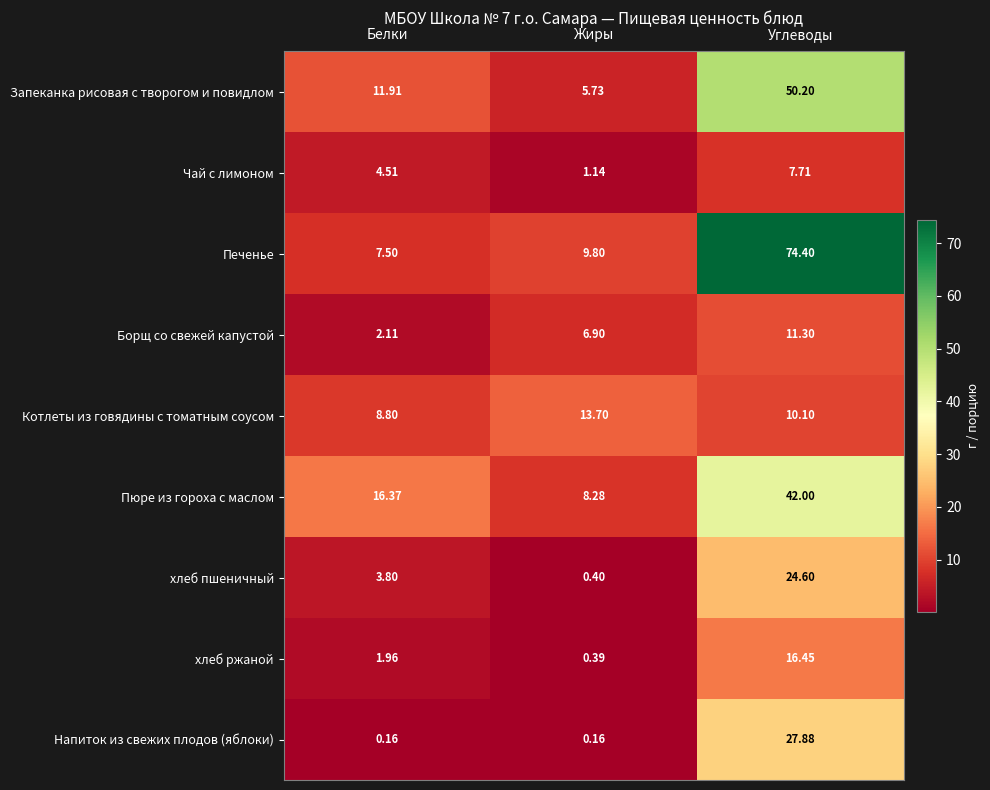

Which series changed the most between Белки and Жиры?

Пюре из гороха с маслом